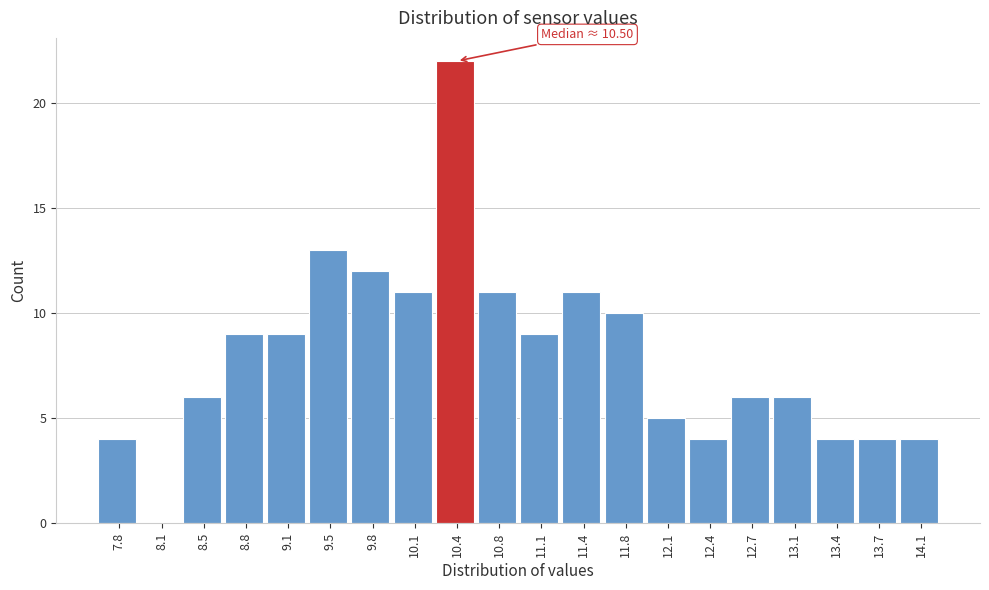

Over which range of the x-axis is the bar tallest?

10.30 to 10.60